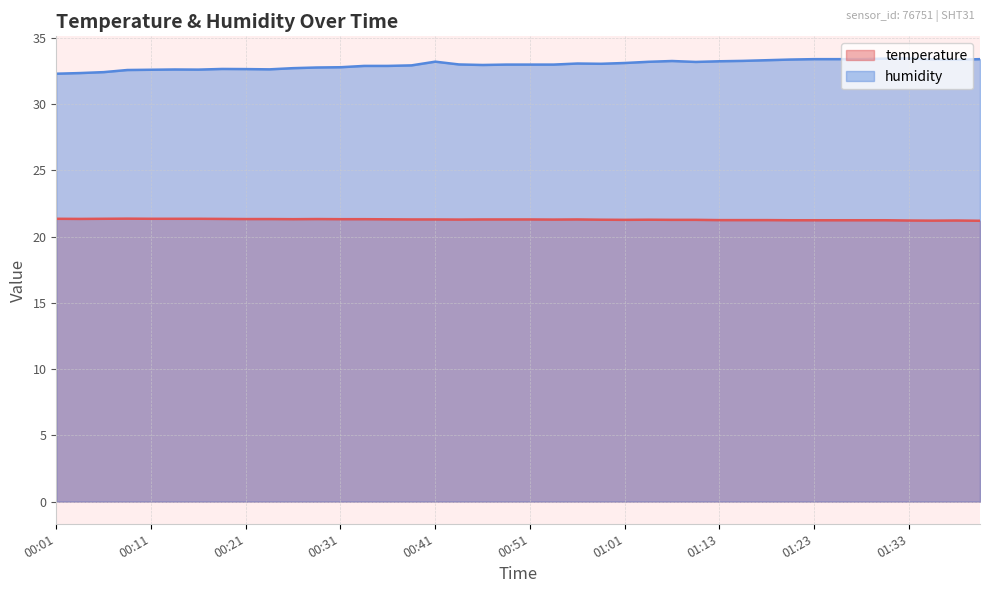

True or false: temperature and humidity intersect in this chart.

False